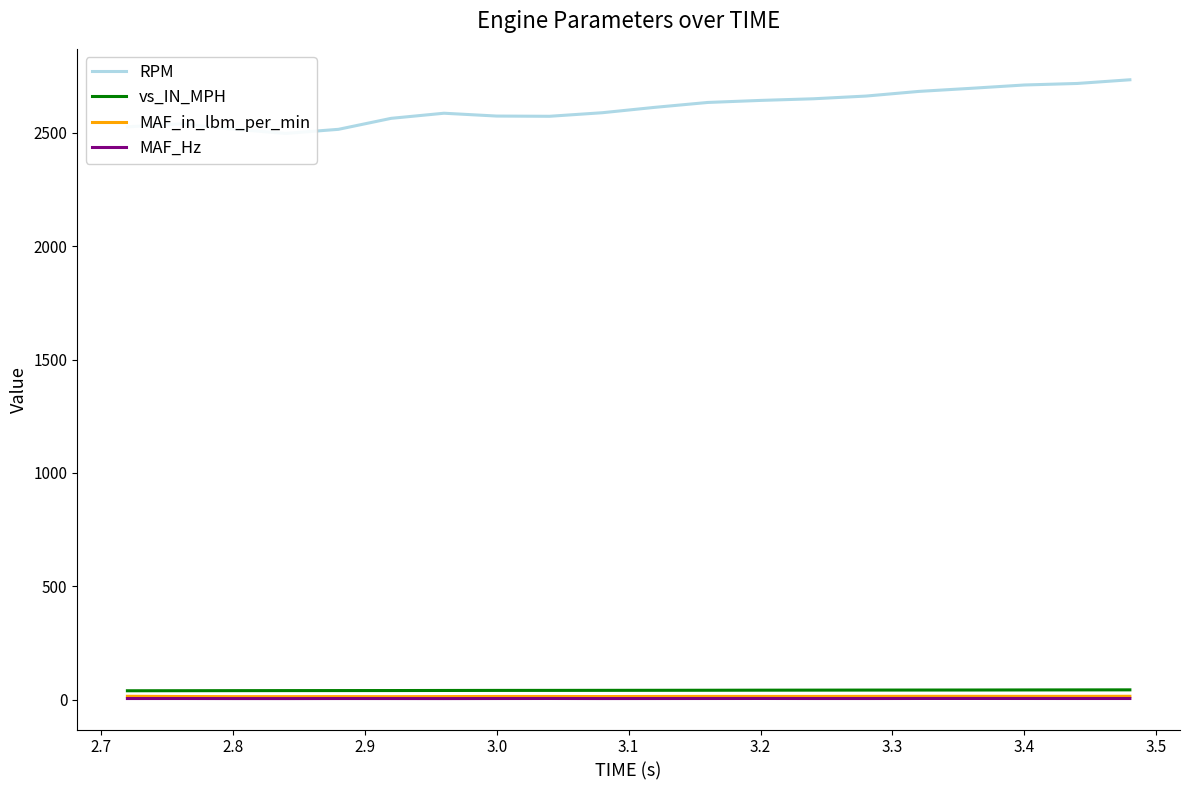

What is the sum of all MAF_Hz values?

111.9